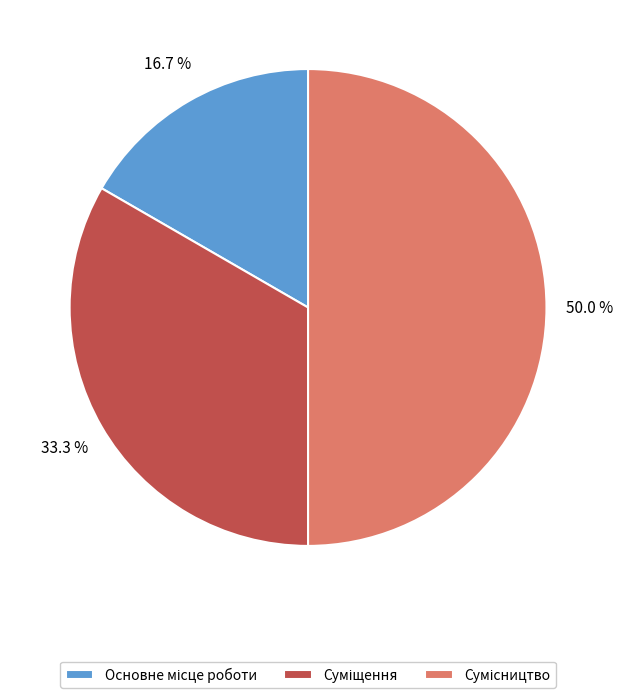

The Сумісництво slice represents 40% of the pie. True or false?

False